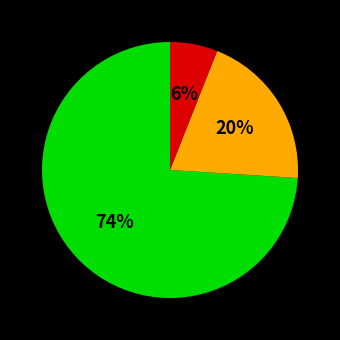

Is there a majority slice in this chart?

Yes